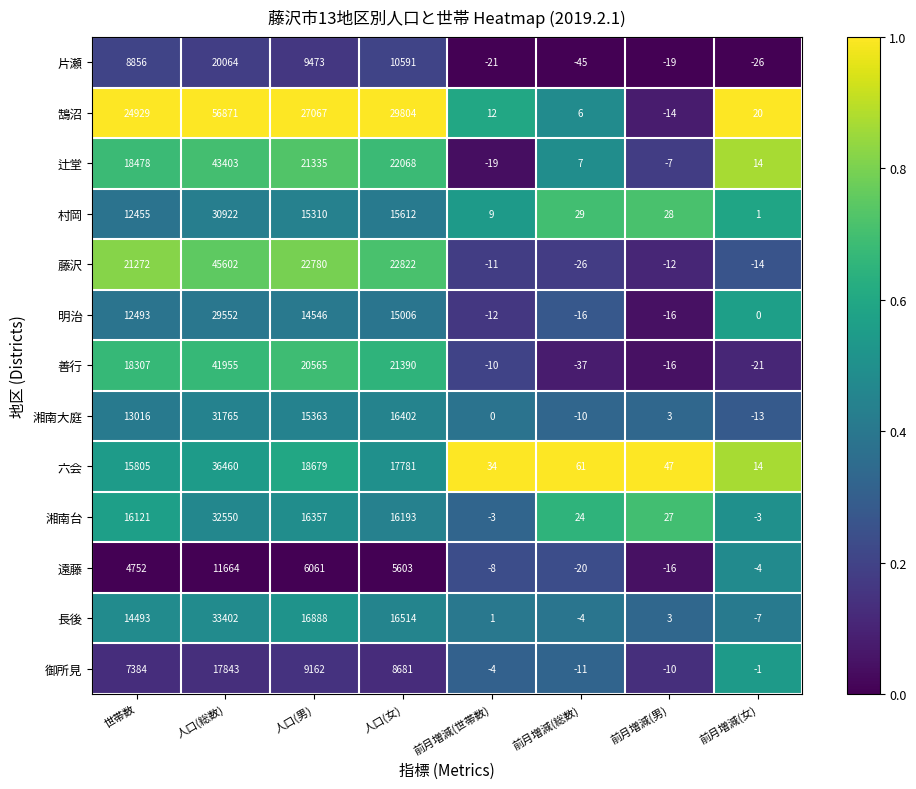

What is the greatest value displayed?

56871